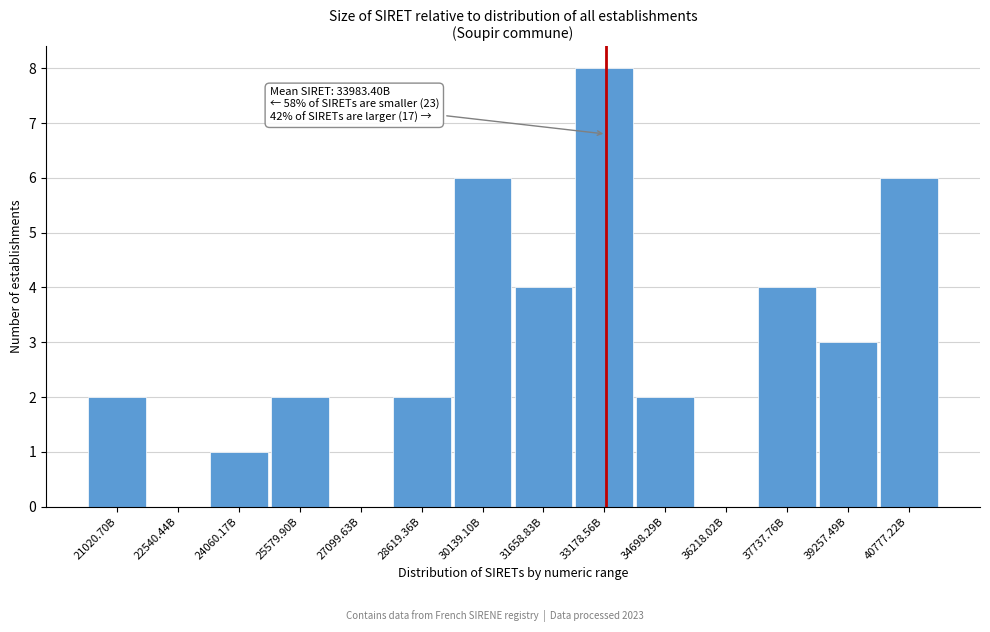

Reading left to right, what are all the values shown in this chart?

21020.70B=2	22540.44B=0	24060.17B=1	25579.90B=2	27099.63B=0	28619.36B=2	30139.10B=6	31658.83B=4	33178.56B=8	34698.29B=2	36218.02B=0	37737.76B=4	39257.49B=3	40777.22B=6